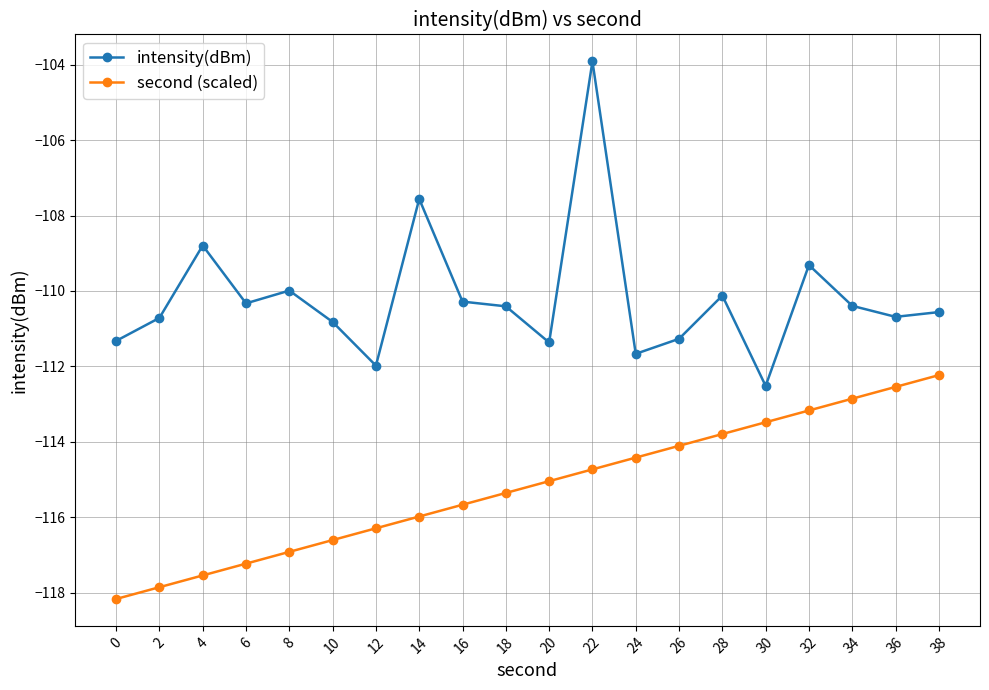

What is the spread (max minus min) of values at 4?

8.7